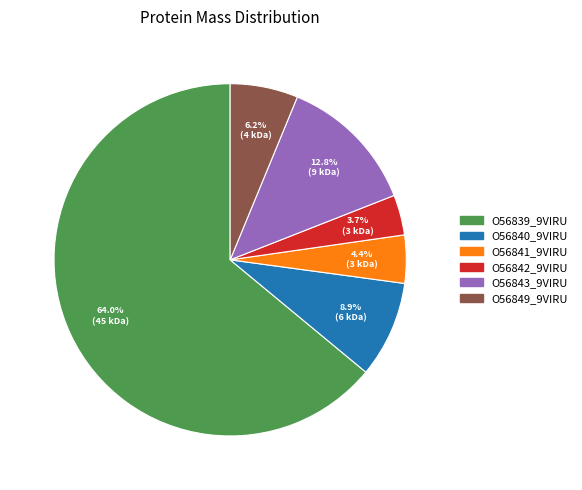

How many slices are in this pie chart?

6